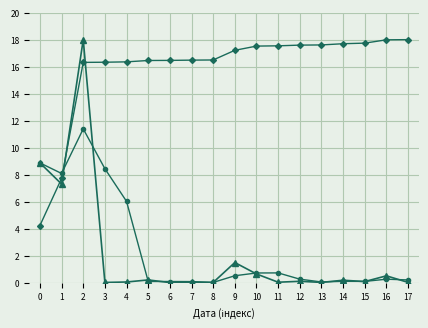

What is the total value across all series at 10?

18.9